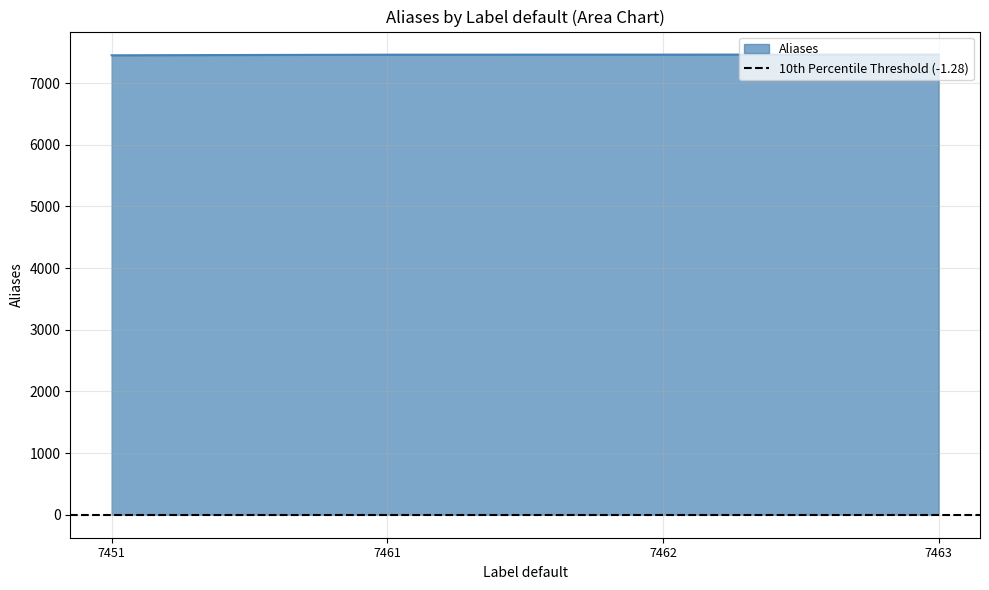

What is the difference between the values at 7463 and 7451?

12